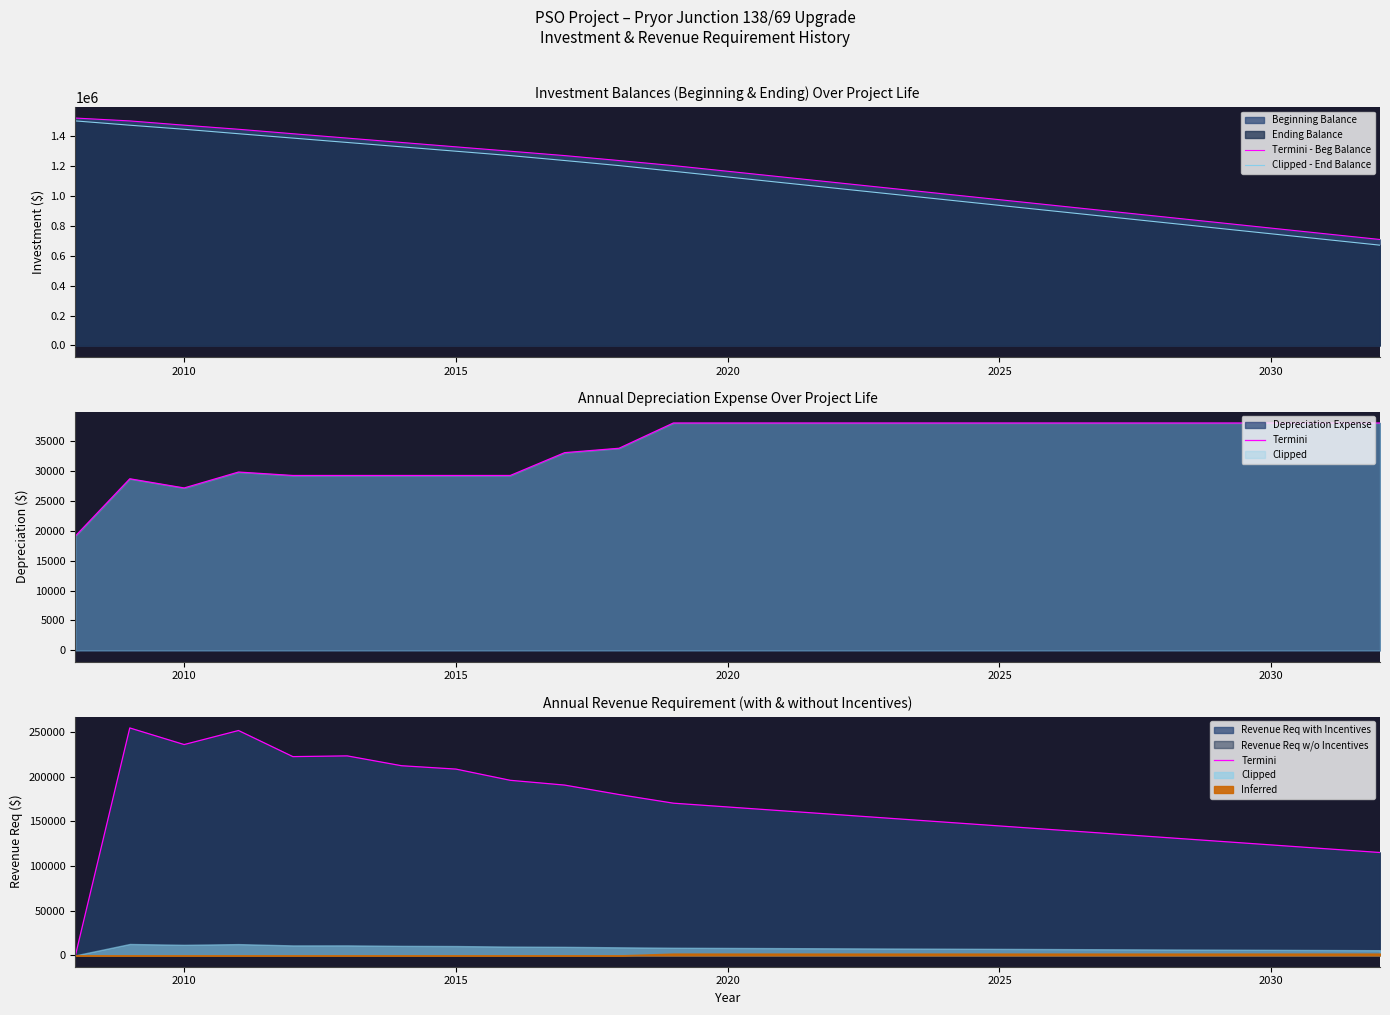

True or false: Termini and Clipped - End Balance cross at least once.

False